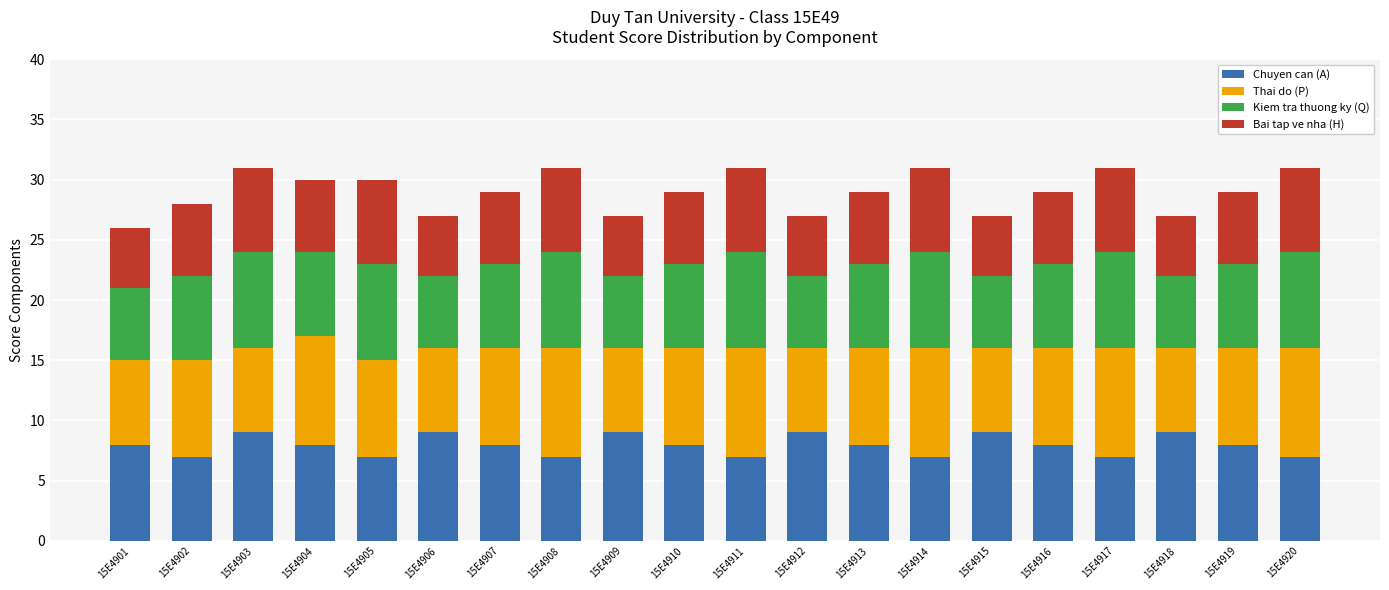

True or false: Chuyen can (A) has a value of 12 at 15E4911.

False